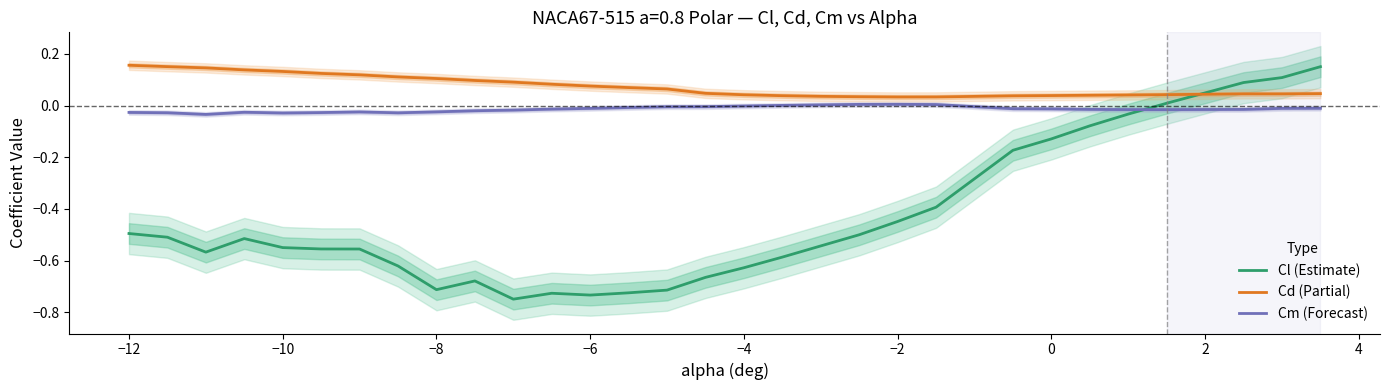

True or false: Cd (Partial) has more than 2 interior local peaks.

False